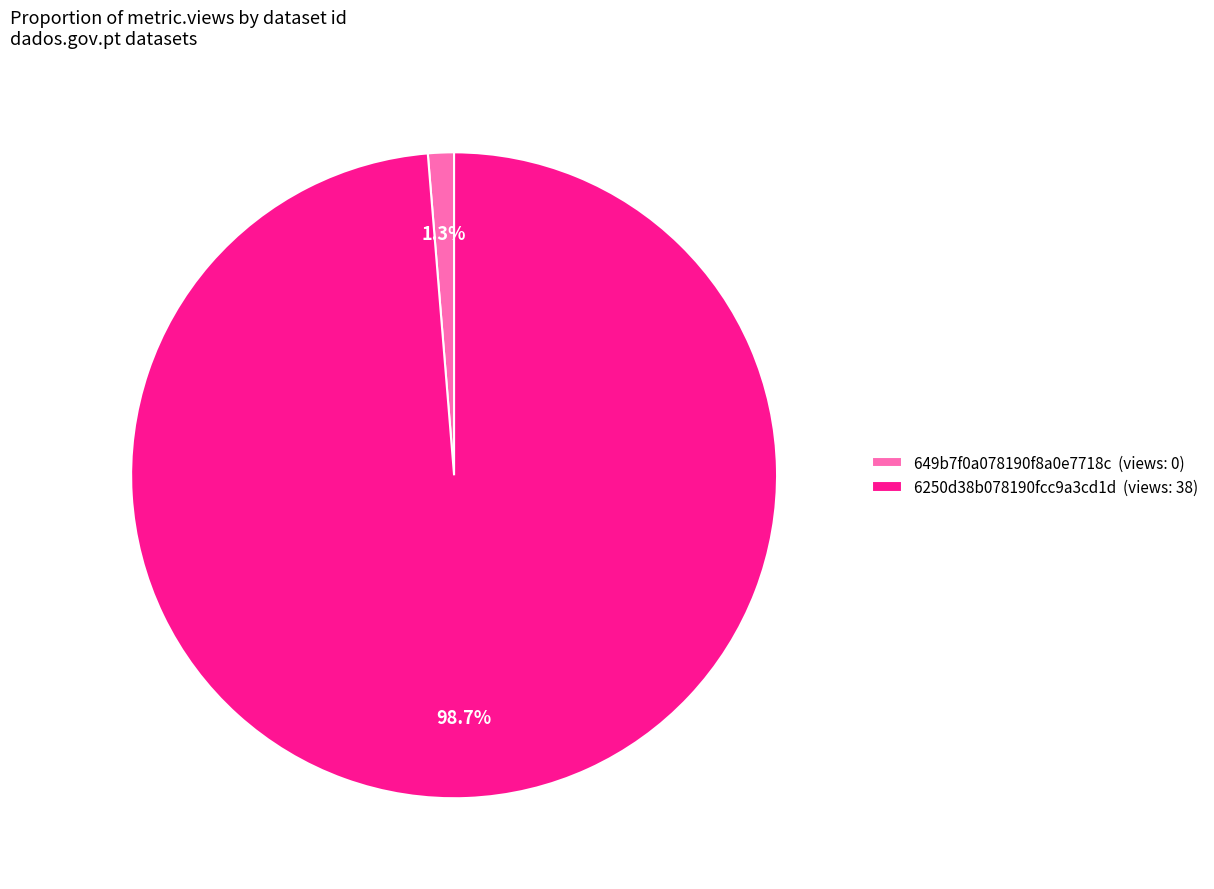

Which category has the smallest portion of the pie?

649b7f0a078190f8a0e7718c